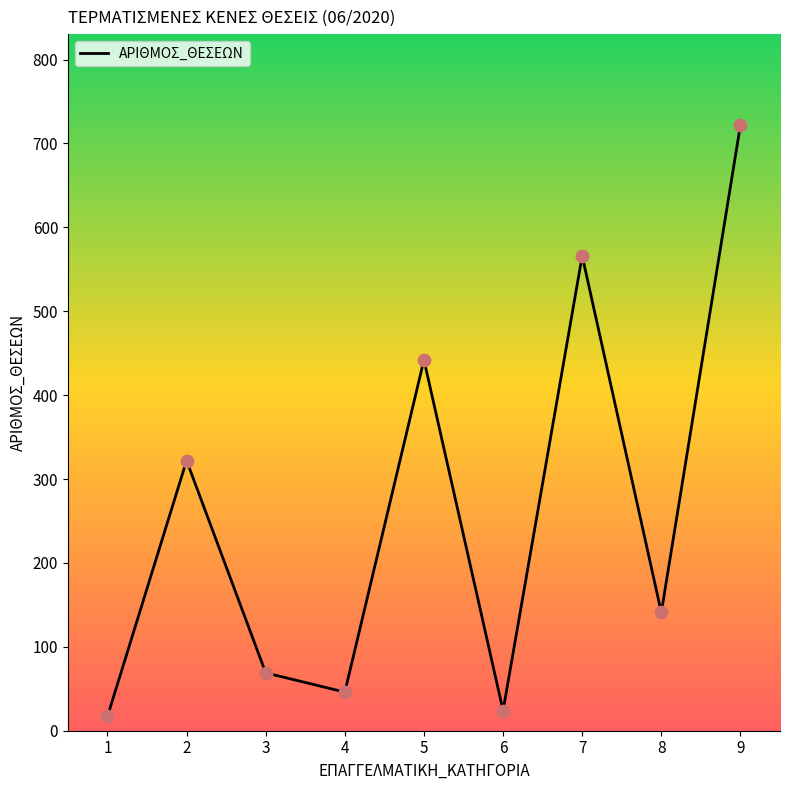

Which has a higher value, 4 or 6?

4